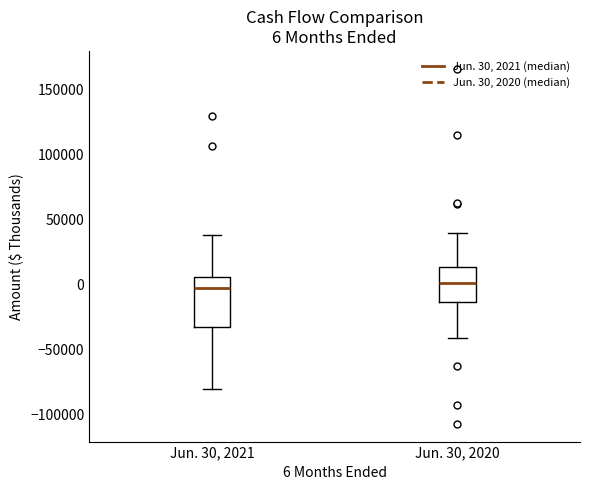

Comparing the boxes themselves (not the whiskers), which one is the tallest?

Jun. 30, 2021